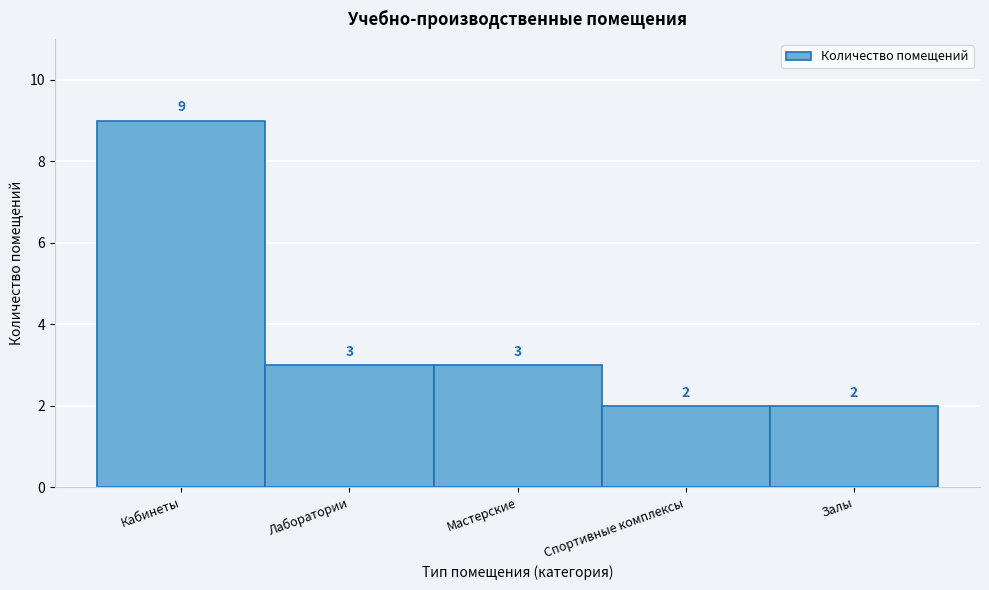

Reading left to right, extract all data points from this chart.

Кабинеты=9	Лаборатории=3	Мастерские=3	Спортивные комплексы=2	Залы=2